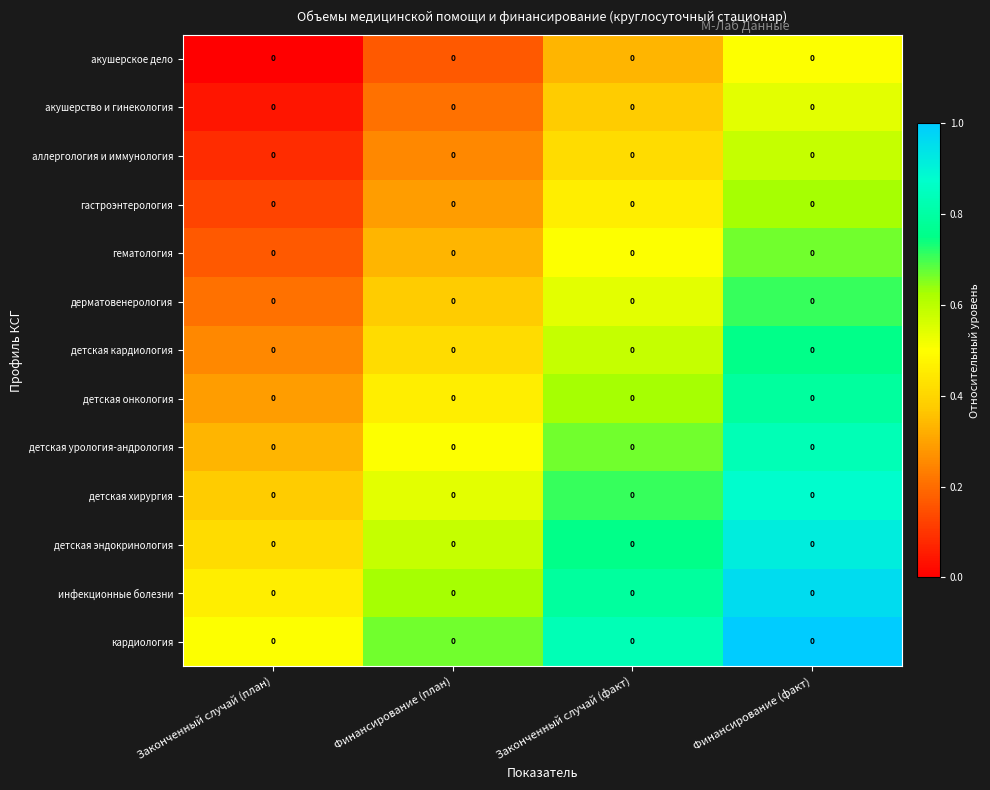

List the series in order of their peak value, highest first.

кардиология, инфекционные болезни, детская эндокринология, детская хирургия, детская урология-андрология, детская онкология, детская кардиология, дерматовенерология, гематология, гастроэнтерология, аллергология и иммунология, акушерство и гинекология, акушерское дело